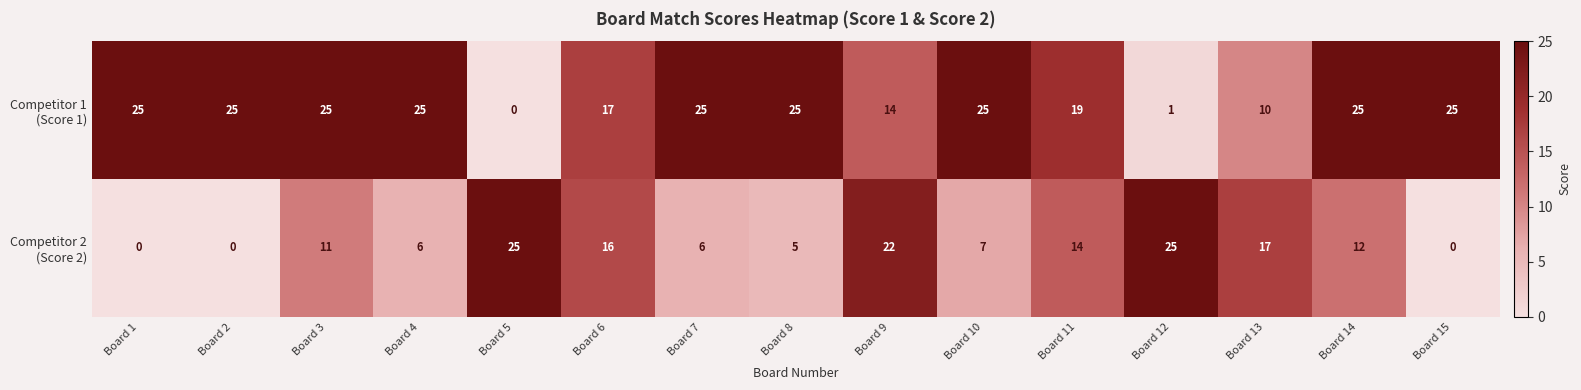

How many distinct data groups are displayed?

2